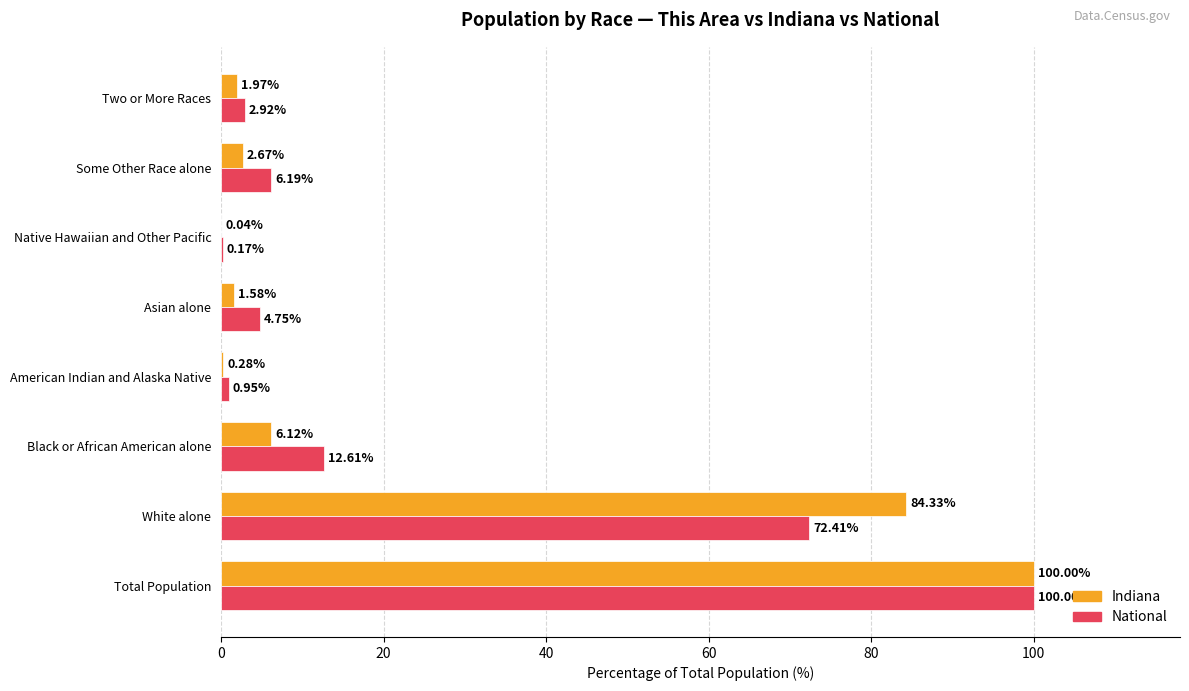

Where is National nearest to the value 50?

White alone